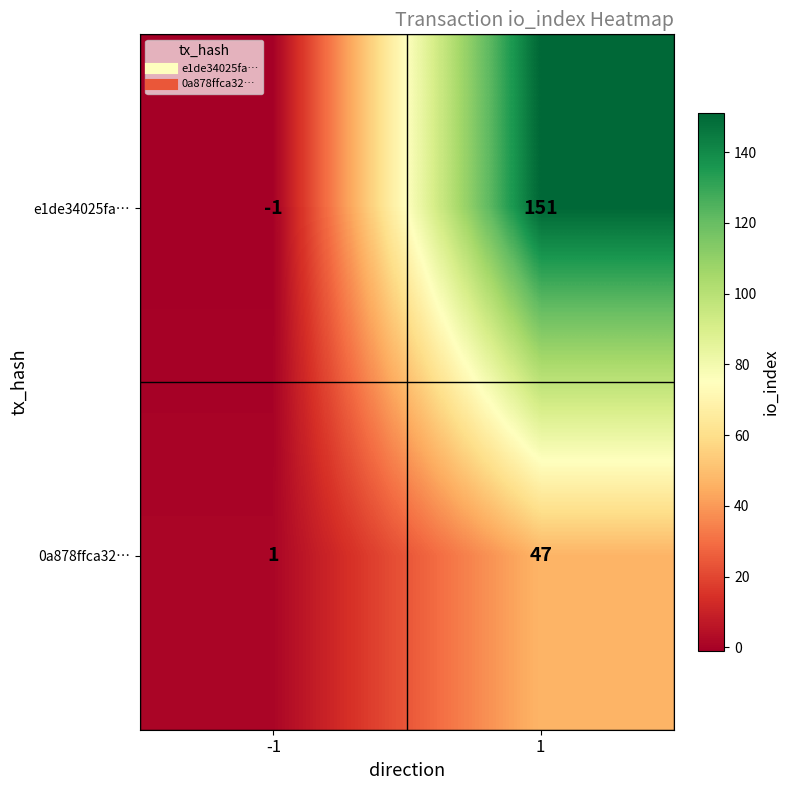

Reading left to right, transcribe all the data shown in this chart.

e1de34025fa…: -1	151
0a878ffca32…: 1	47